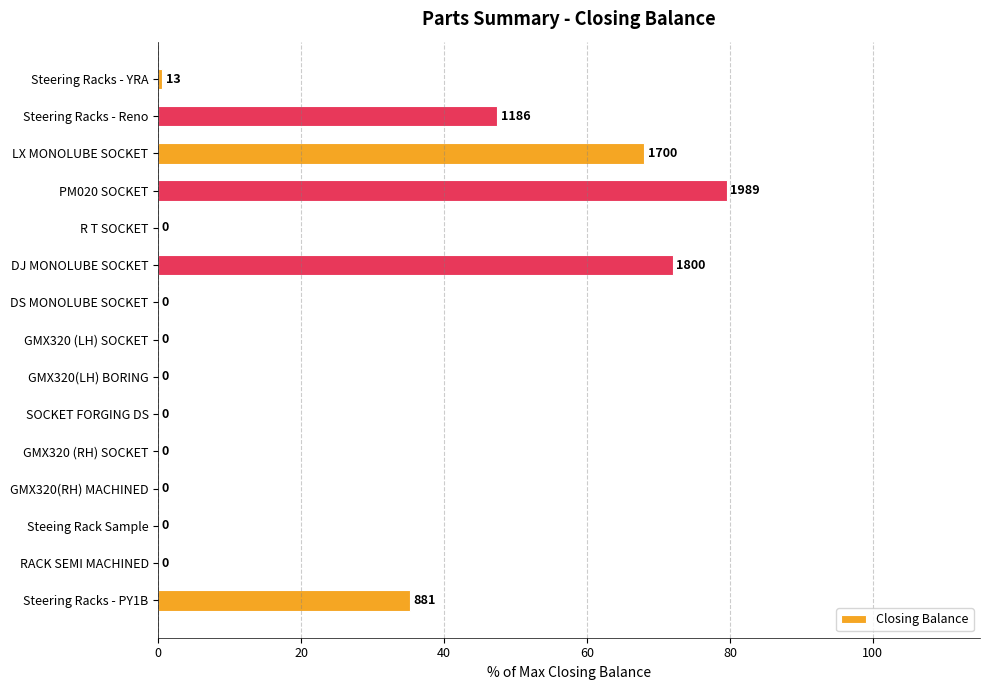

Between Steering Racks - YRA and GMX320 (LH) SOCKET, which is larger?

Steering Racks - YRA